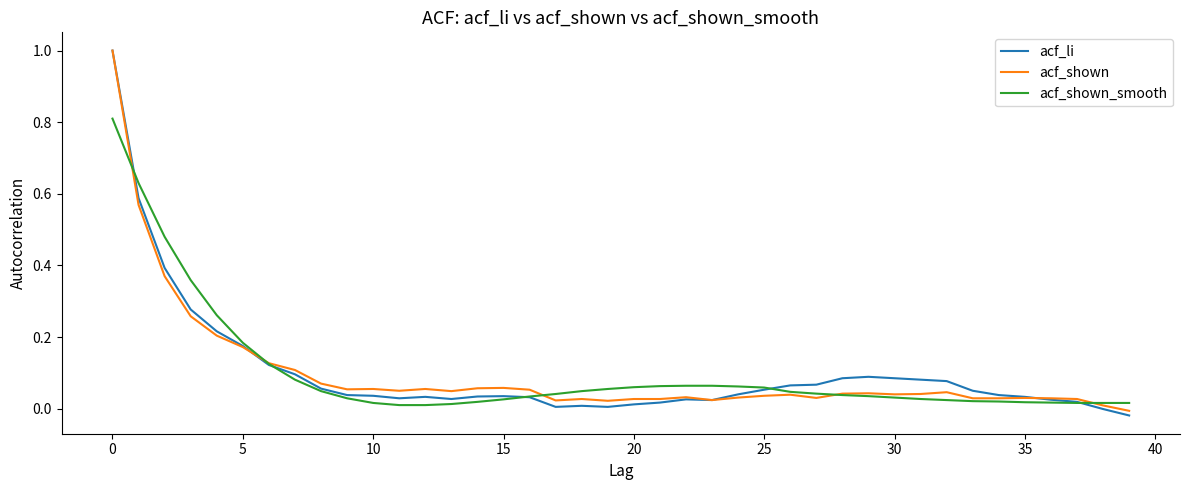

Which series has the largest range (max minus min)?

acf_li